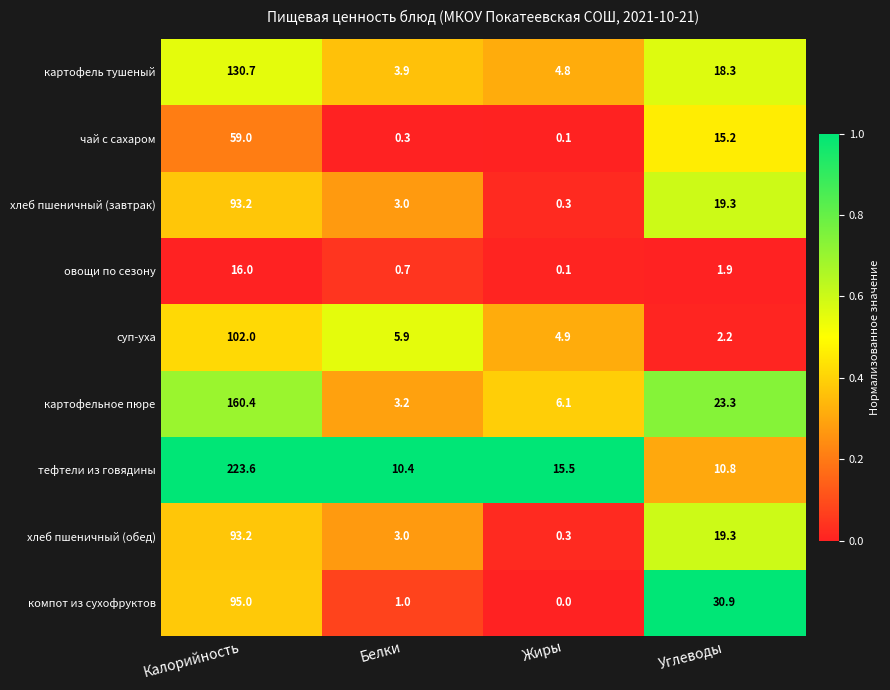

What is the maximum value for компот из сухофруктов?

95.0